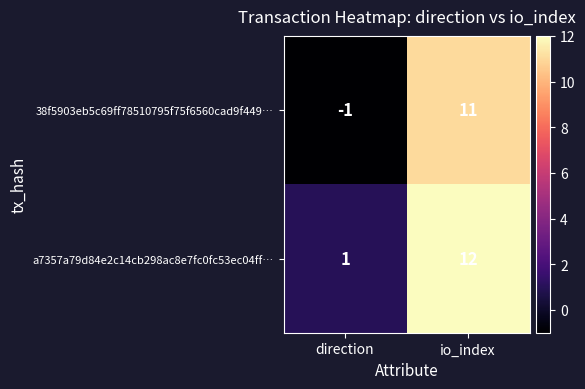

What value does the 38f5903eb5c69ff78510795f75f6560cad9f449… series have at io_index, to the nearest 10?

10